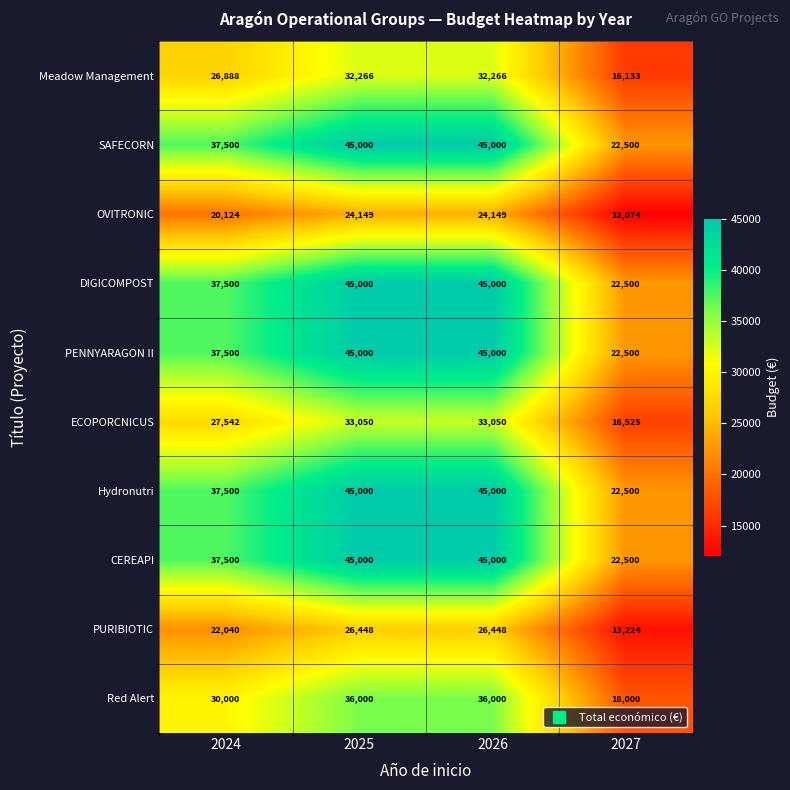

What is the greatest value displayed?

45000